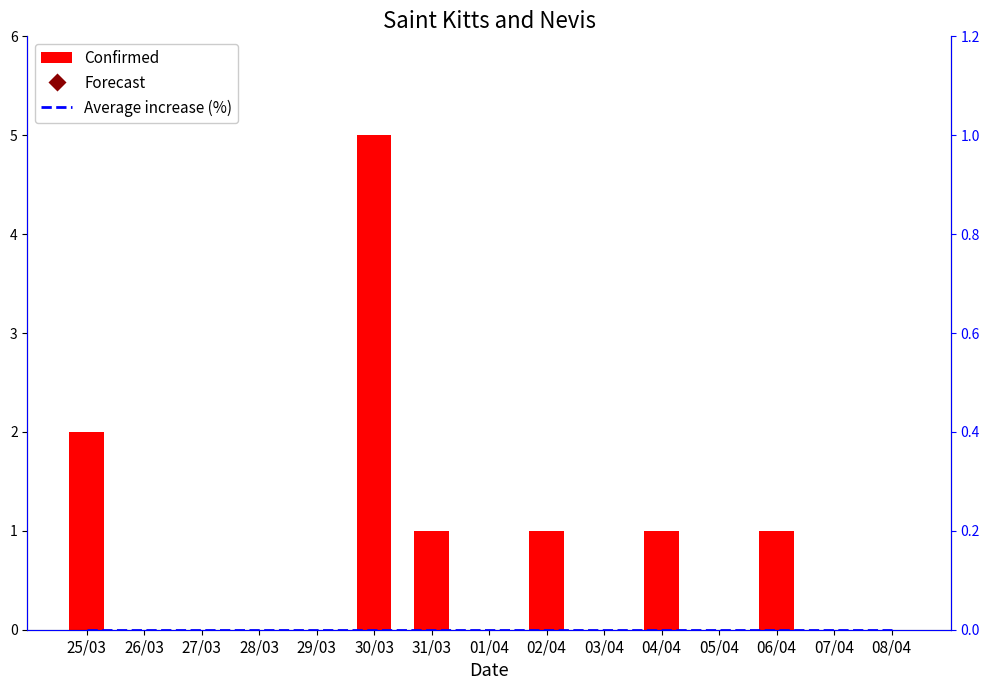

What is the total value across all series at 04/04?

1